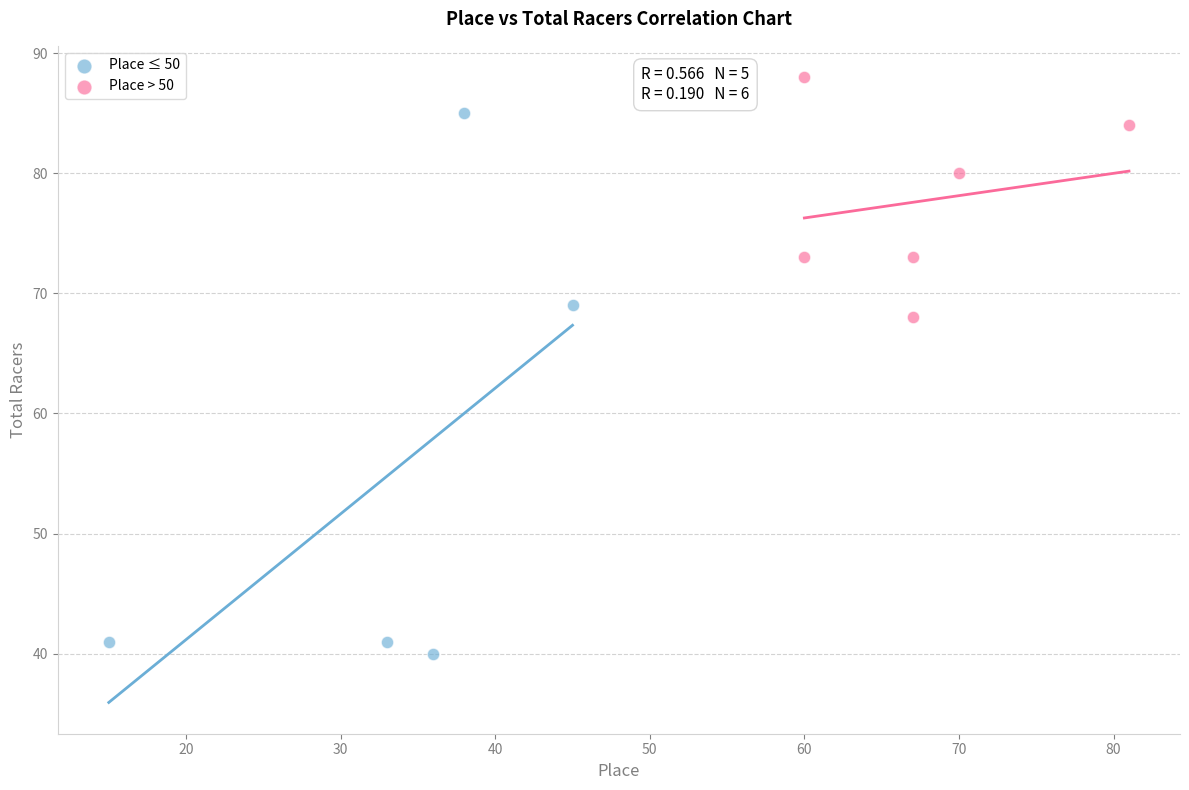

Which series reaches the minimum Y coordinate?

Place ≤ 50